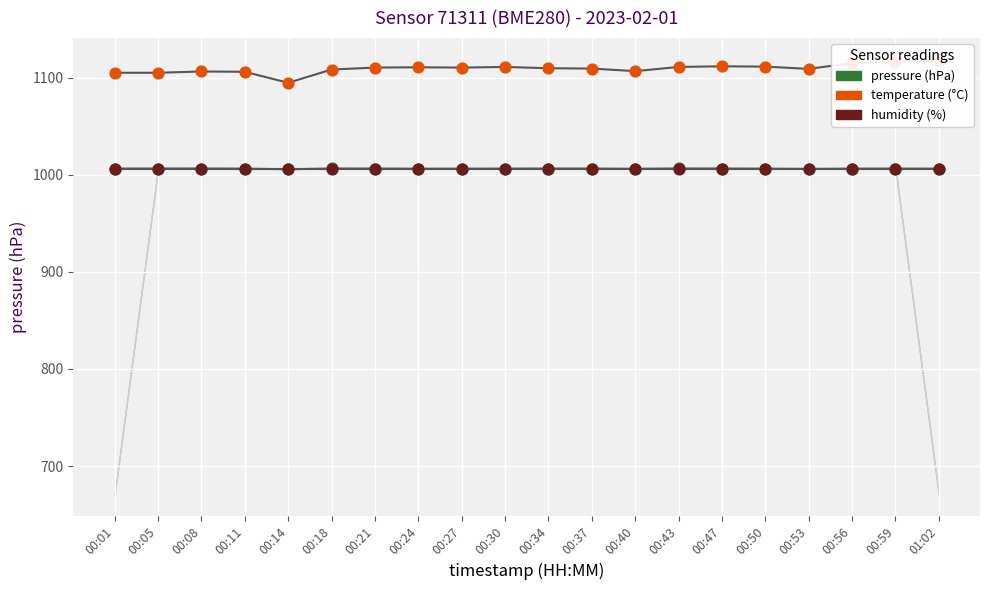

At which category is the sum across all series the highest?

01:02